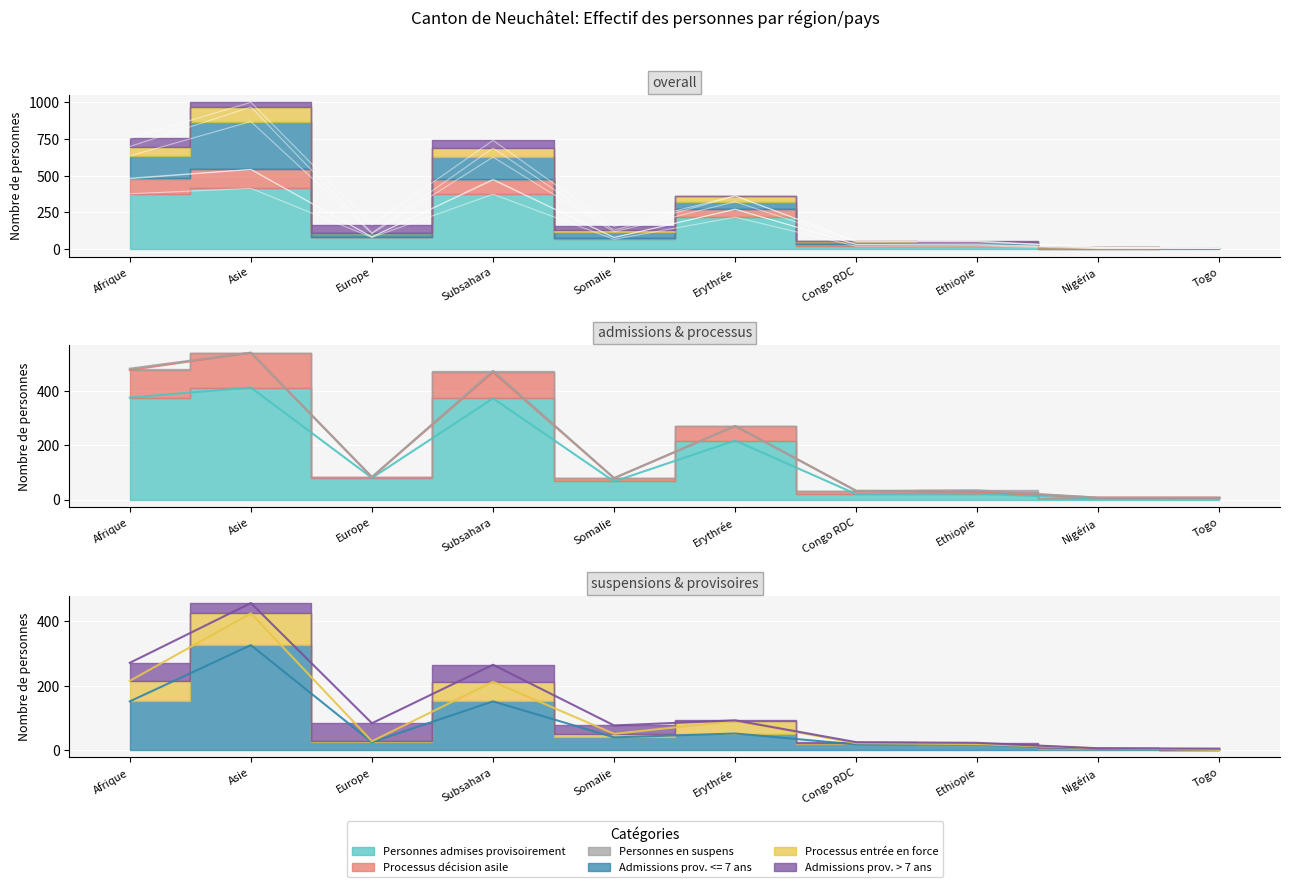

How many interior local valleys does the Personnes admises provisoirement series have?

4